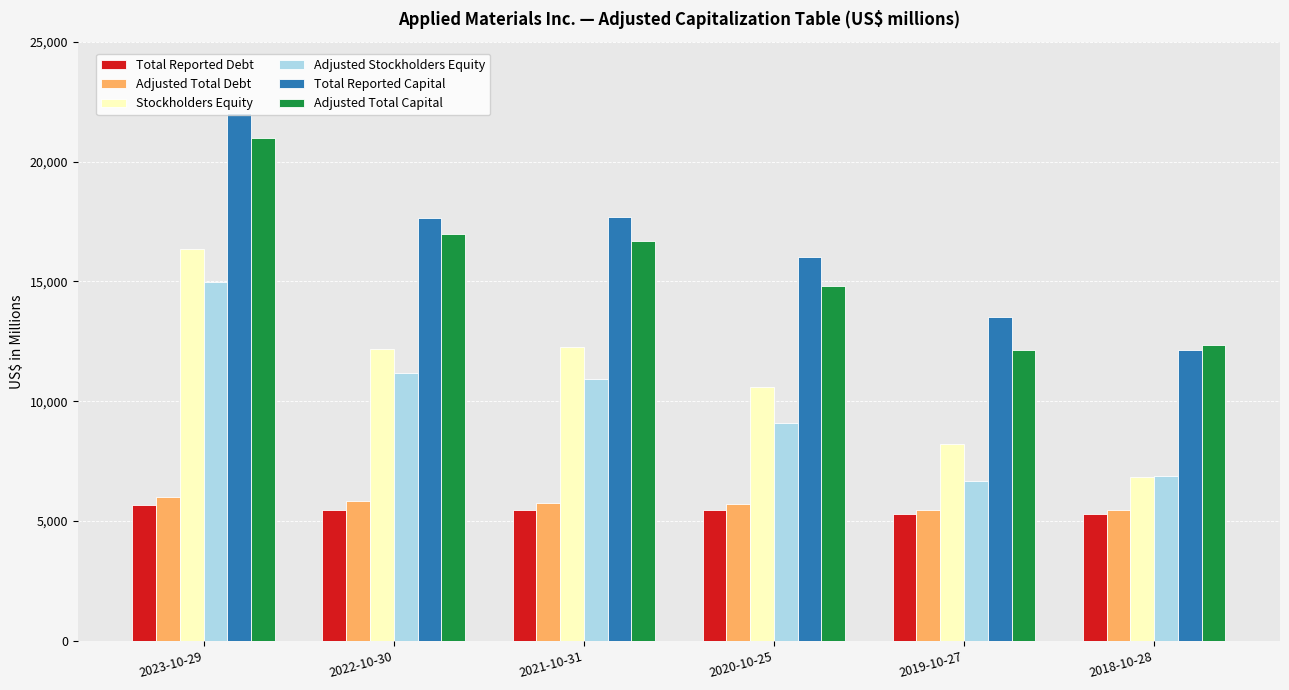

What is the minimum value shown in the chart?

5309